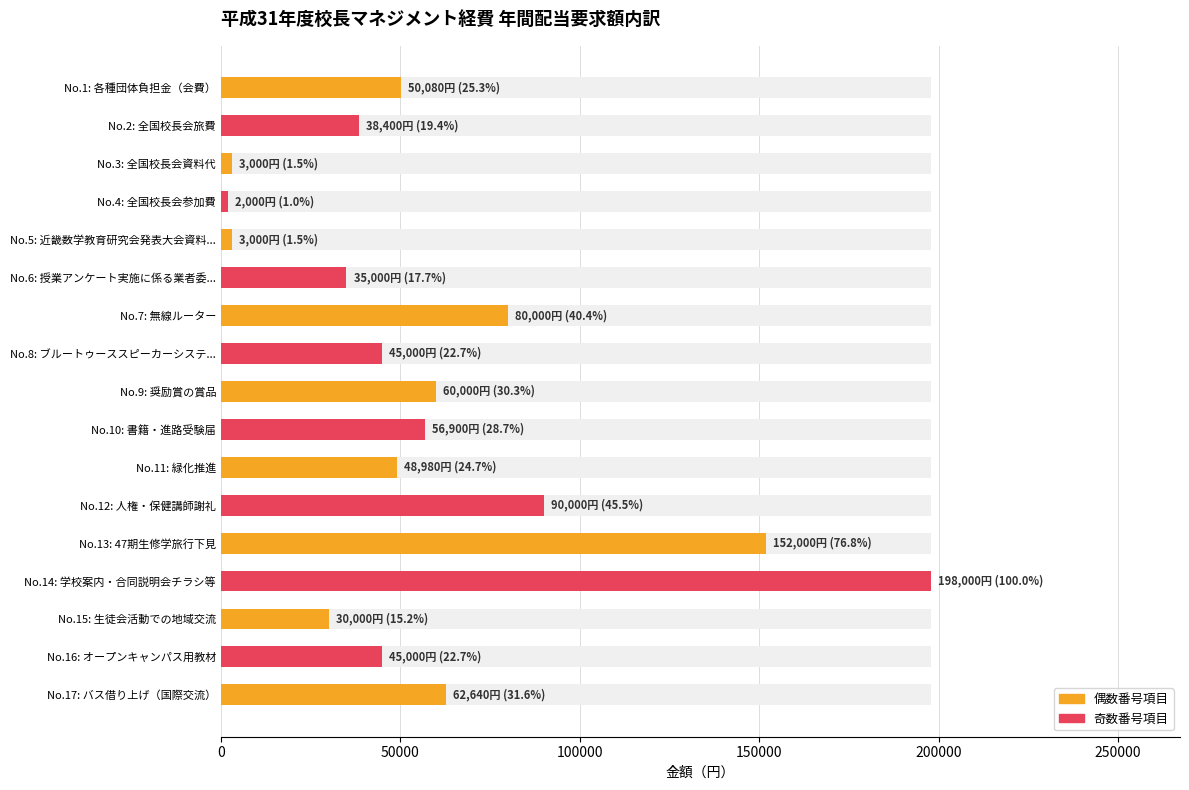

Reading left to right, transcribe all the data shown in this chart.

1=50080	2=38400	3=3000	4=2000	5=3000	6=35000	7=80000	8=45000	9=60000	10=56900	11=48980	12=90000	13=152000	14=198000	15=30000	16=45000	17=62640